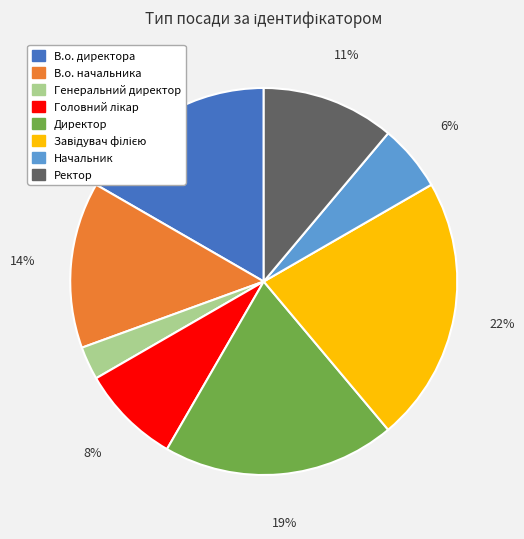

Which has a higher value, Ректор or В.о. директора?

В.о. директора